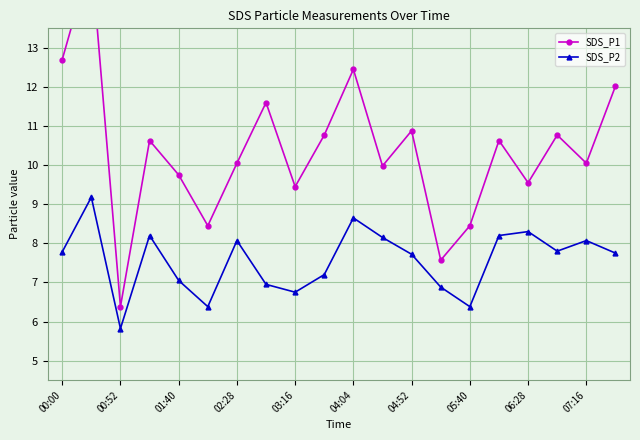

At which label does SDS_P2 first exceed 7?

00:00